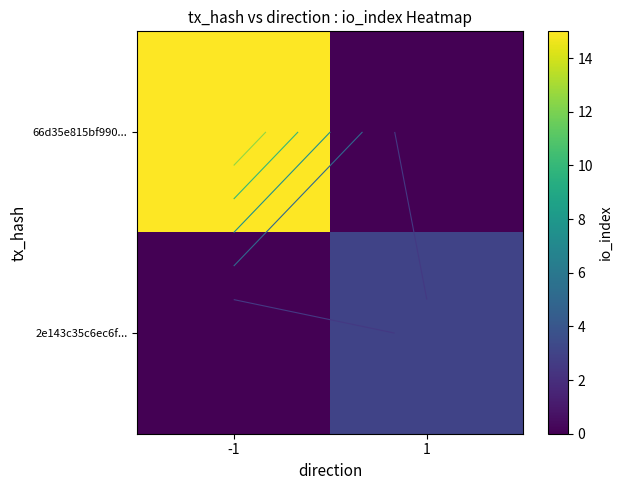

What is the difference between the 2e143c35c6ec6f... values at 1 and -1?

3